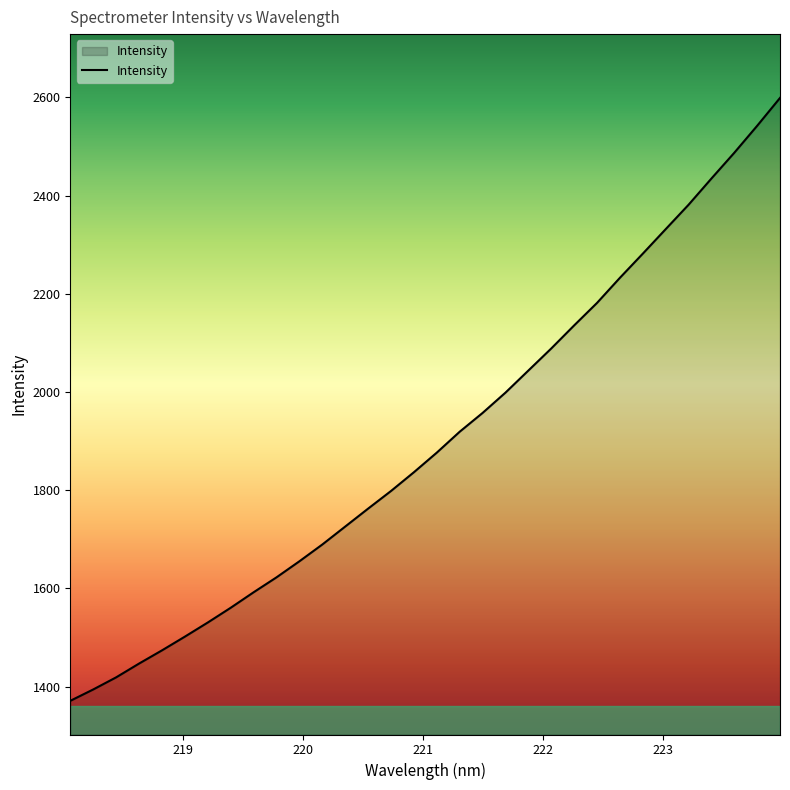

What is the greatest value displayed?

2598.7